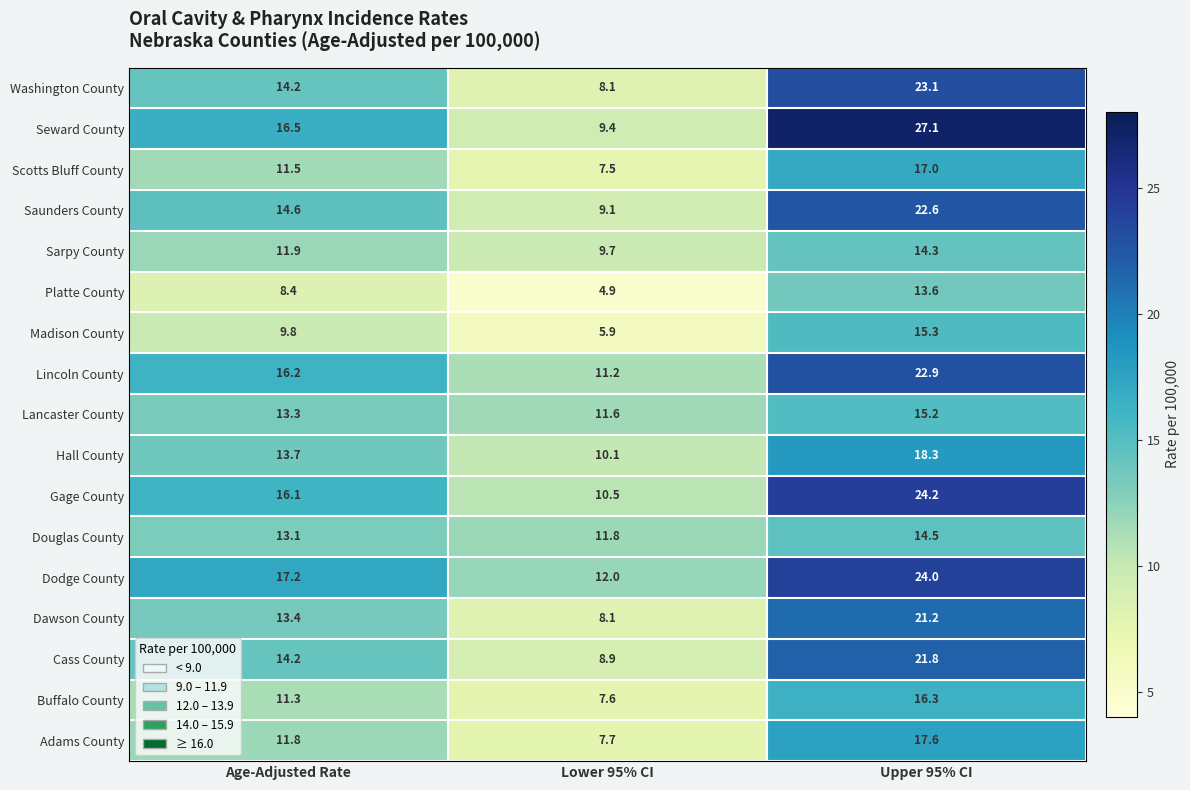

Count the number of categories in the chart.

3